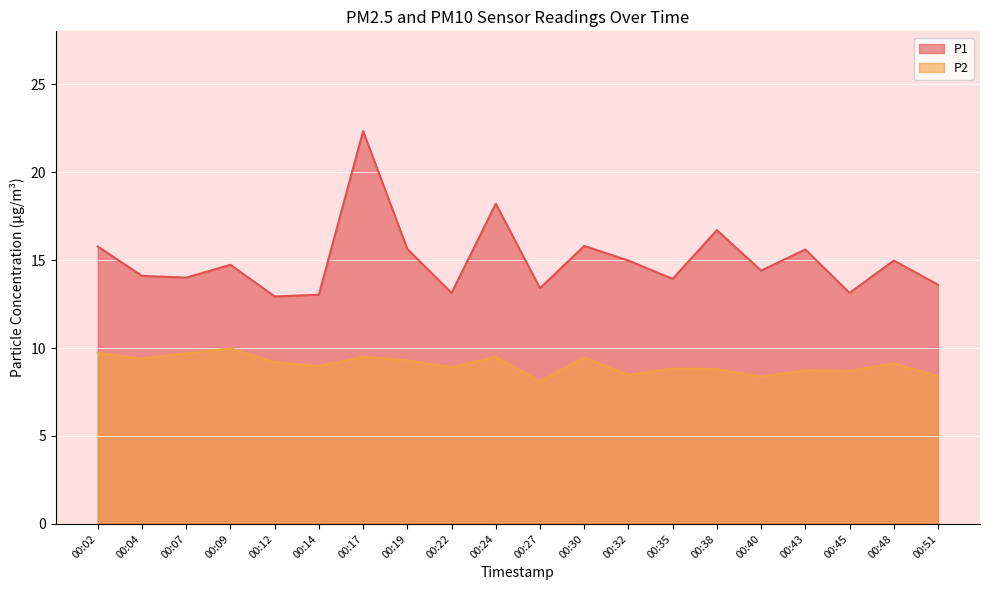

True or false: P1 and P2 cross at least once.

False